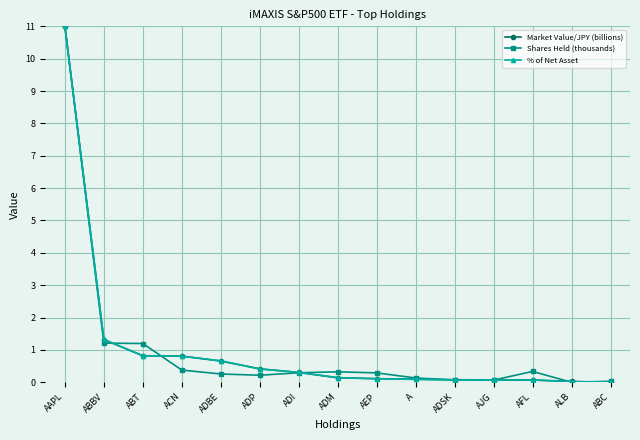

Is the value of % of Net Asset at ADSK greater than the value of Market Value/JPY (billions) at ADBE?

No